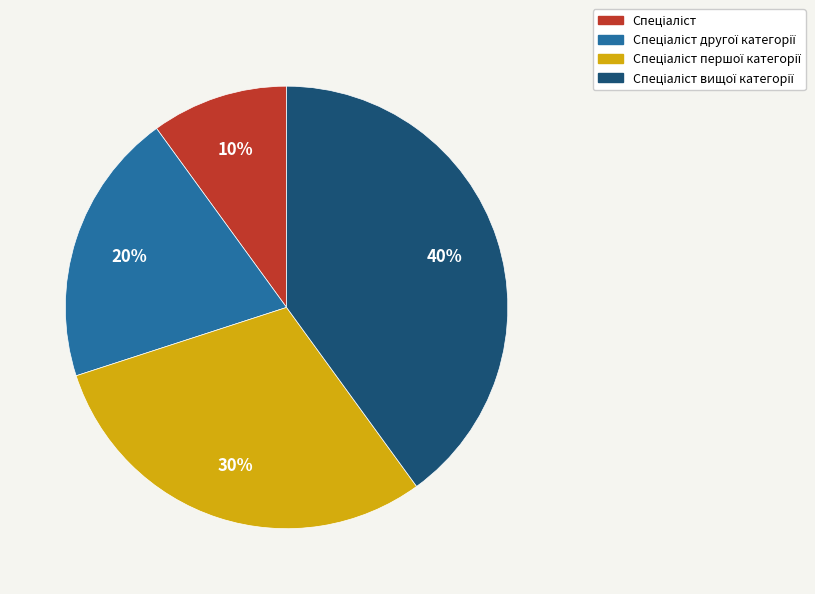

Does any single category account for the majority?

No